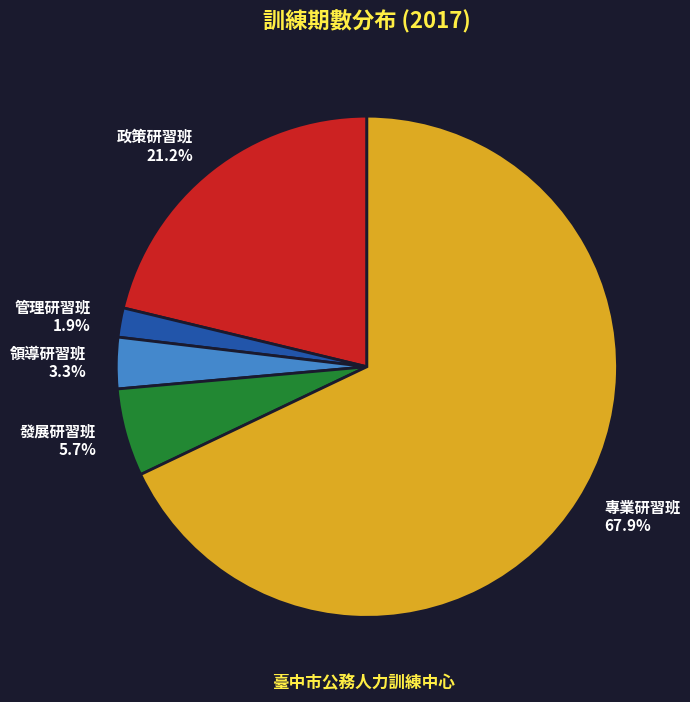

Does 領導研習班 represent more than half of the total?

No